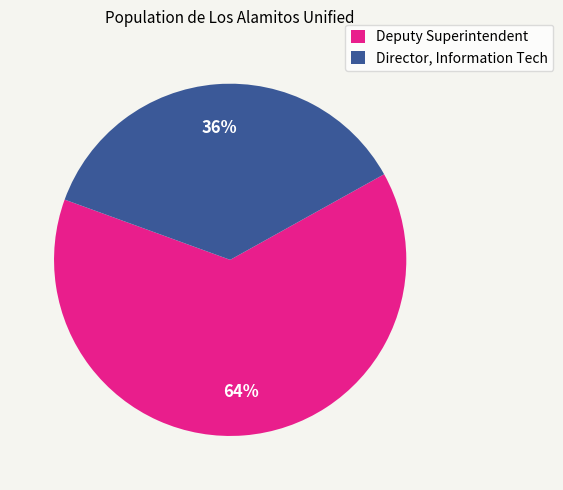

How many segments does this pie chart have?

2